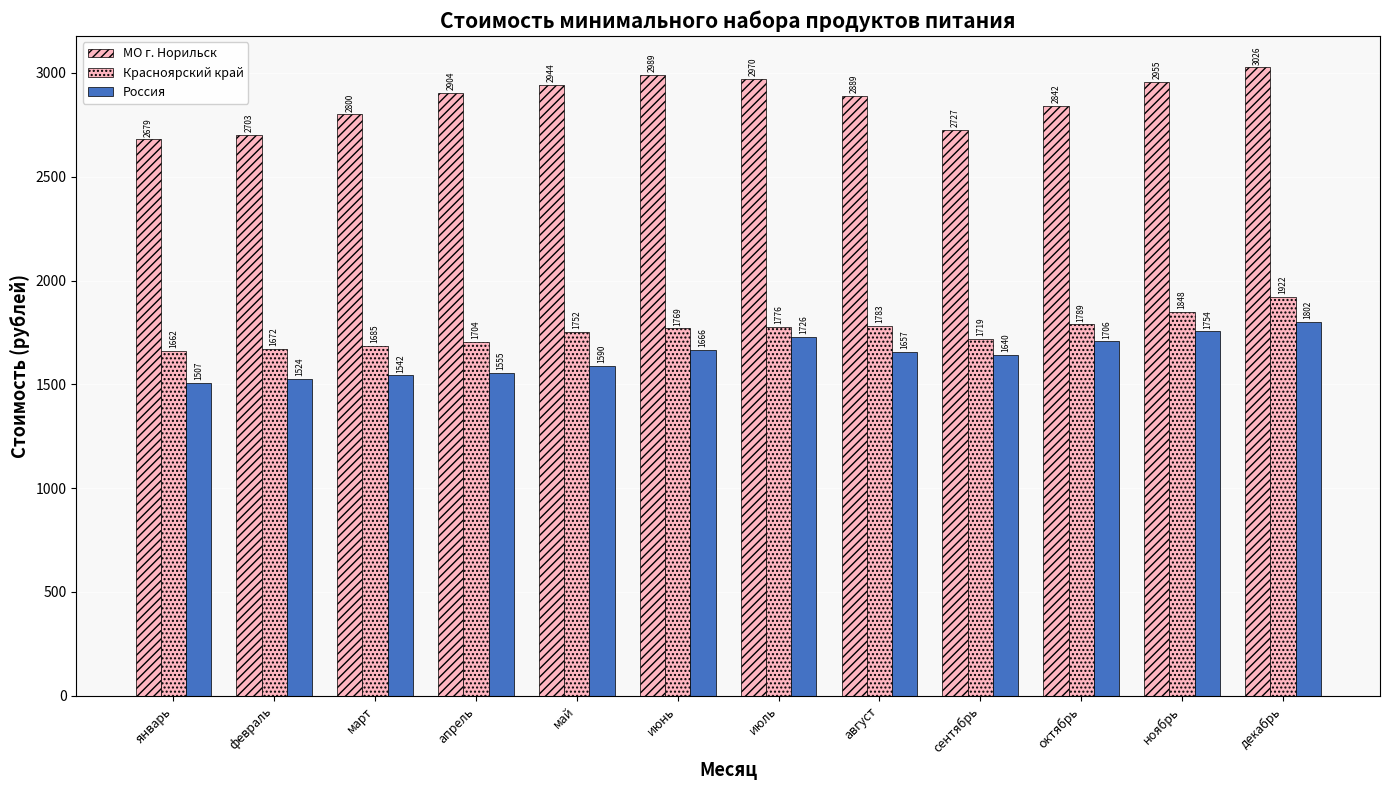

At февраль, list the series in order from smallest to largest.

Россия, Красноярский край, МО г. Норильск